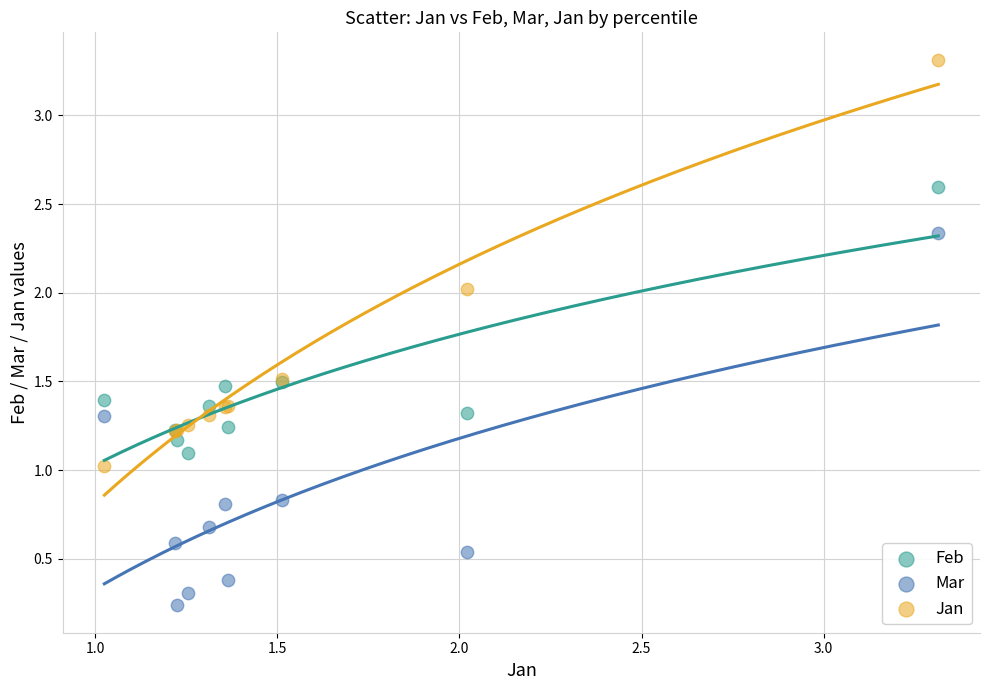

Which series reaches the maximum Y coordinate?

Jan